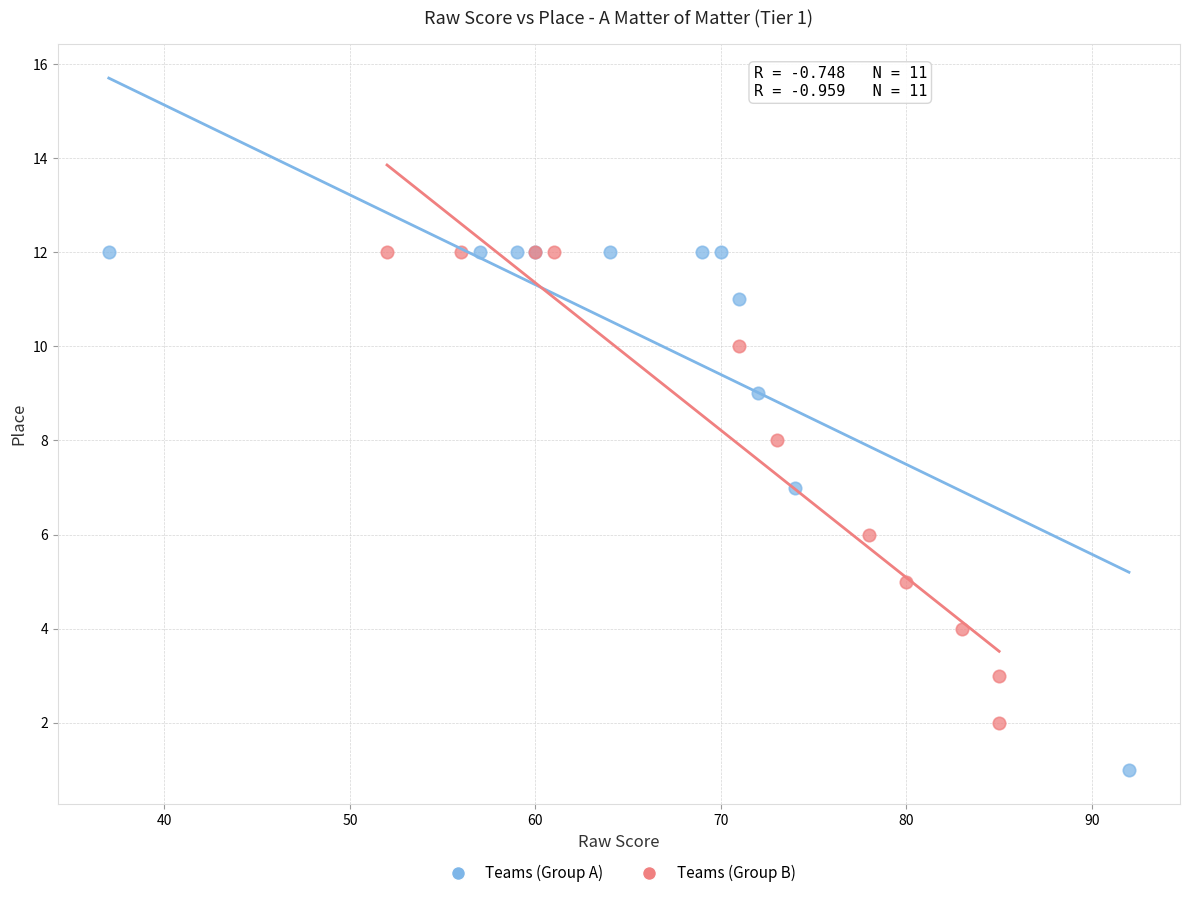

Which series reaches the minimum Y coordinate?

Teams (Group A)